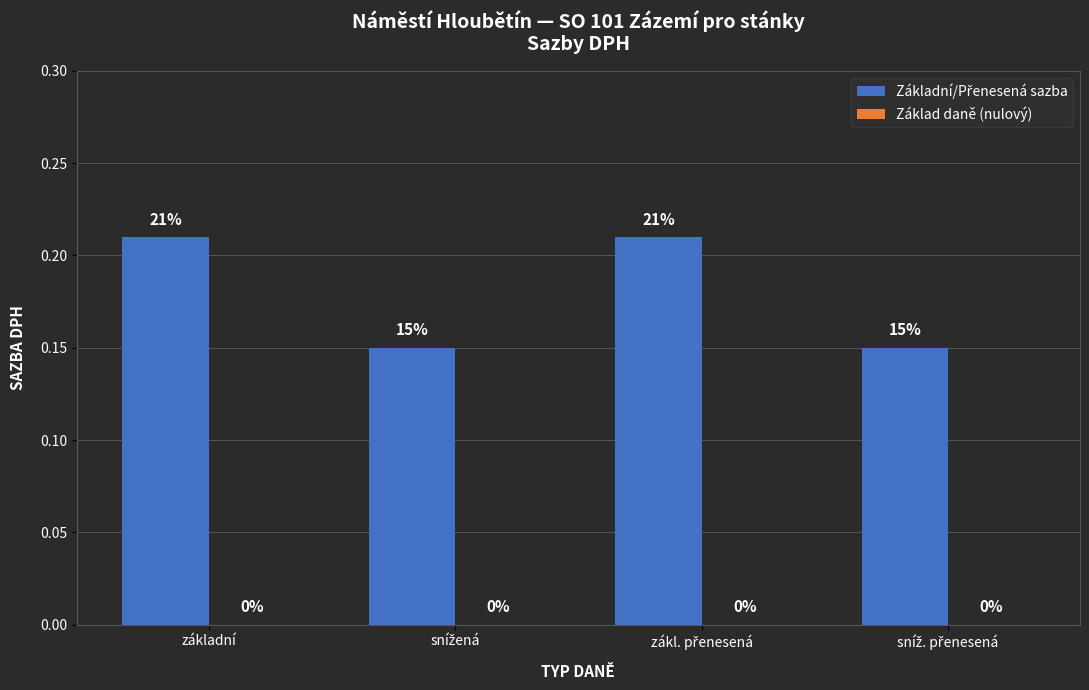

At which category does the chart reach its minimum across all series?

základní